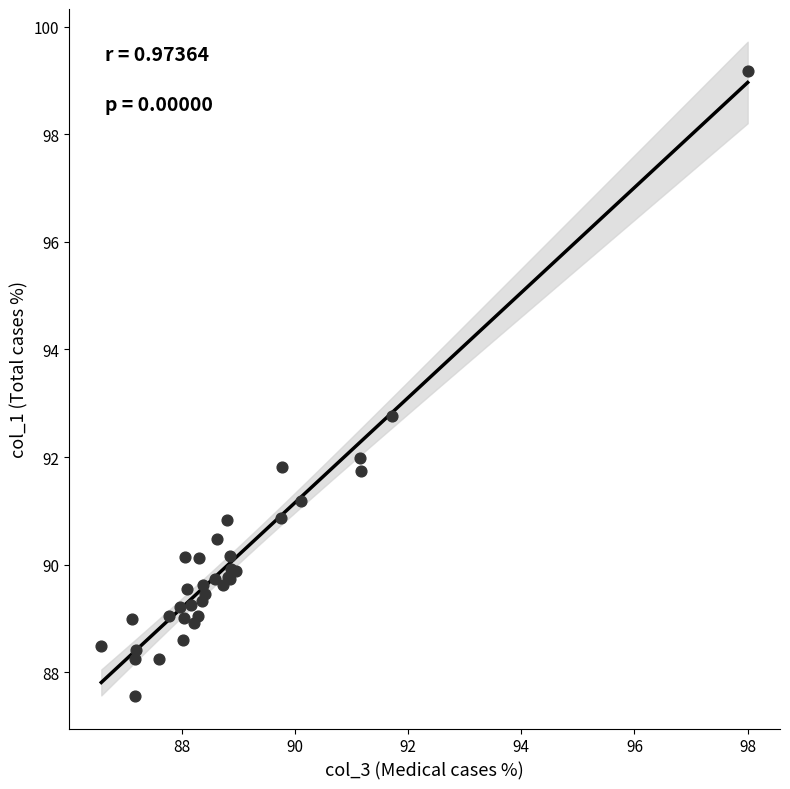

What Y value in the scatter plot is closest to 93?

92.8